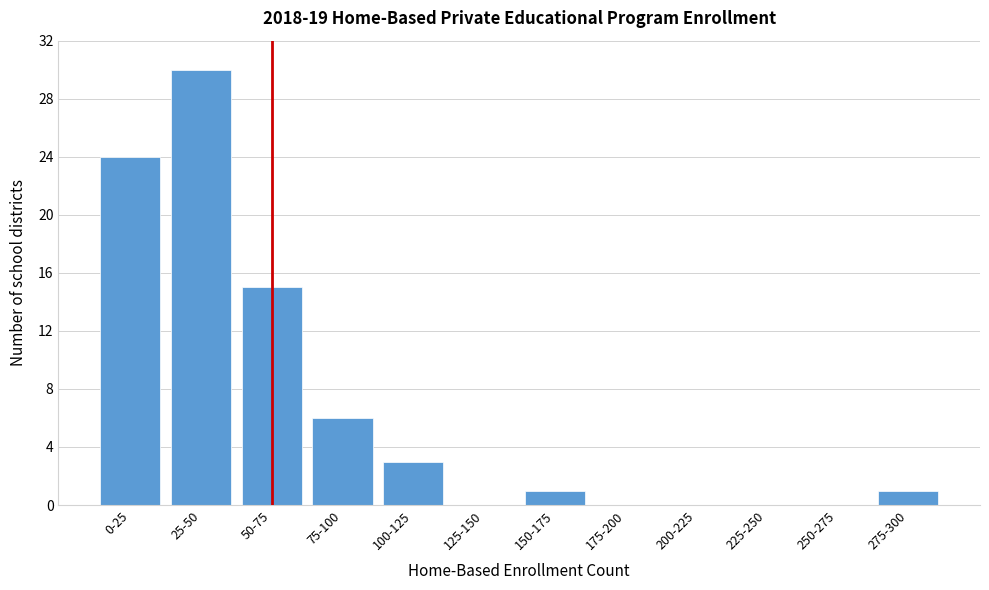

True or false: the data shows 24 at 0-25.

True